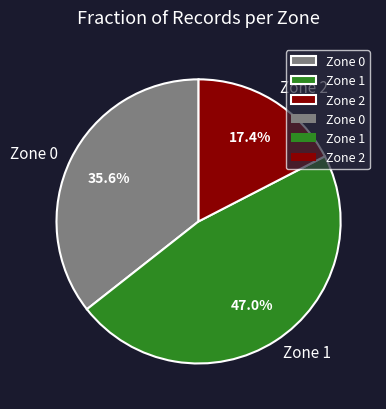

Rank the categories by value from highest to lowest.

Zone 1, Zone 0, Zone 2